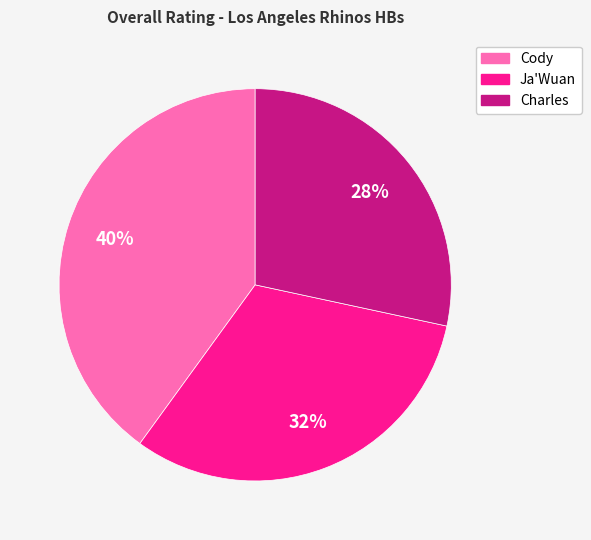

Which slice is the smallest?

Charles